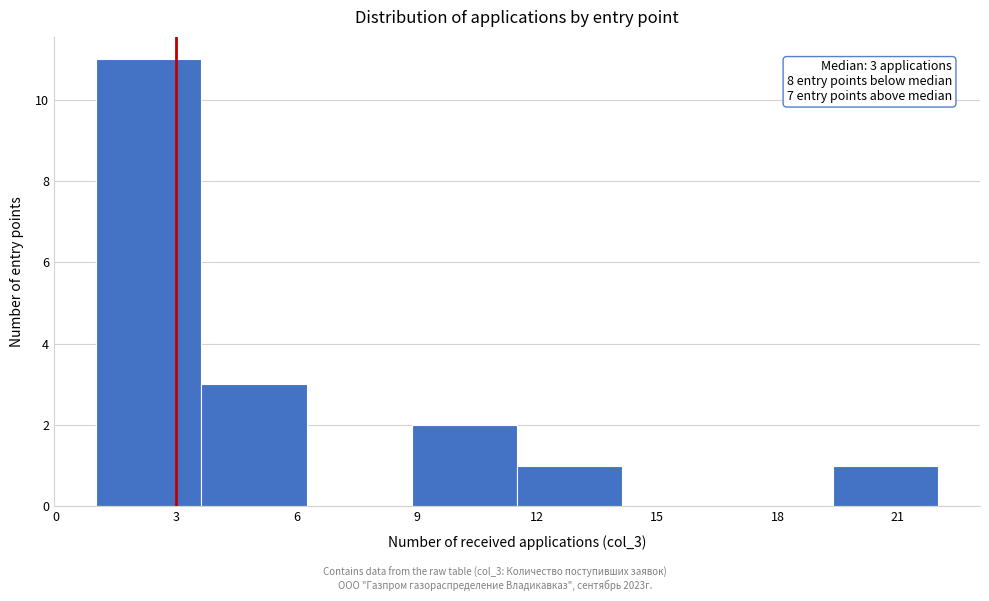

Which range on the x-axis has the tallest bar?

1.0 to 3.5